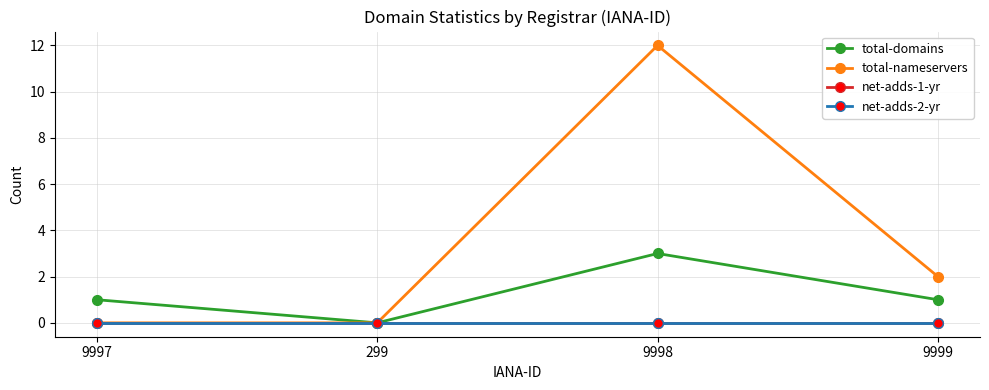

Which series has the largest total across all categories?

total-nameservers